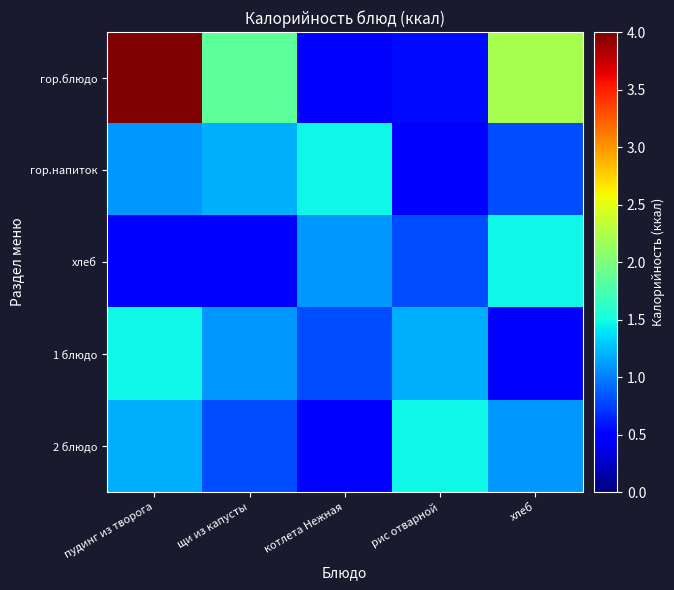

At which category is the sum across all series the highest?

пудинг из творога